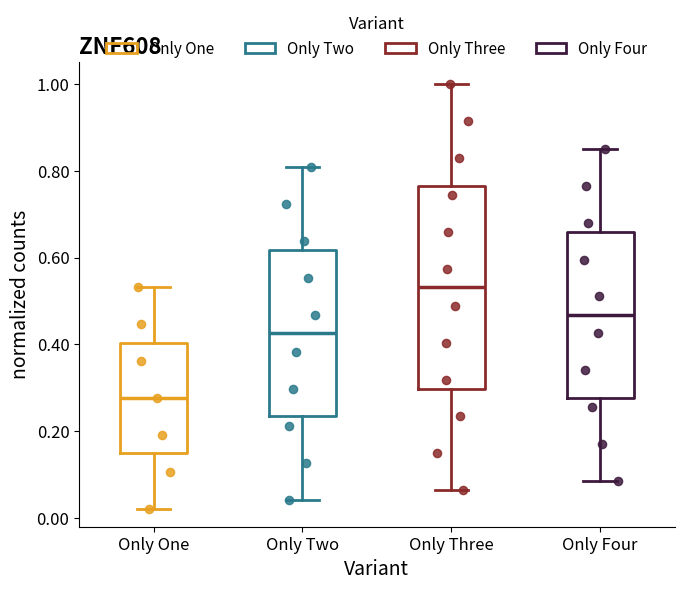

Which box is the tallest, from its lower edge to its upper edge?

Only Three